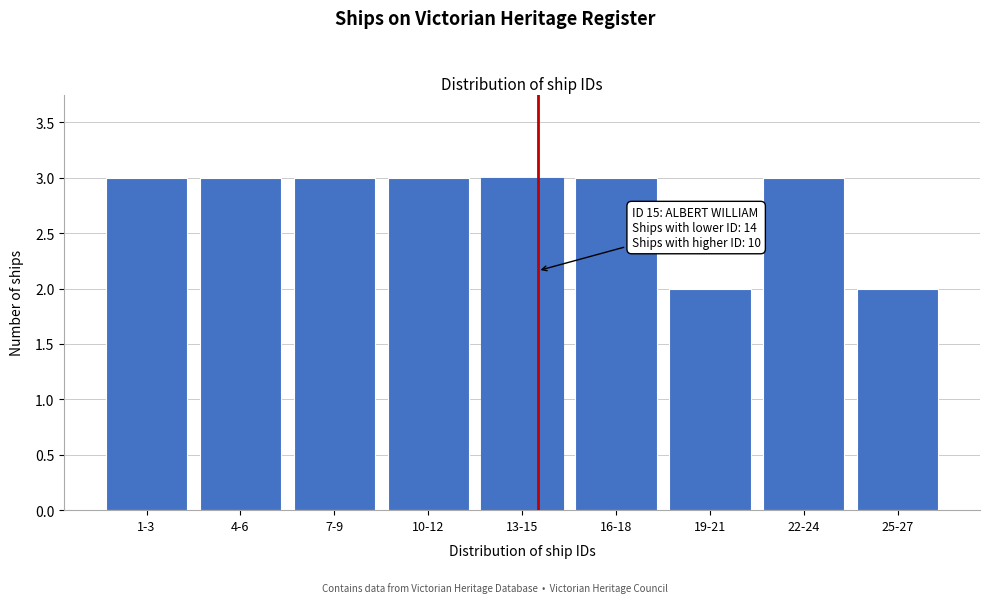

Reading left to right, transcribe all the data shown in this chart.

1-3=3	4-6=3	7-9=3	10-12=3	13-15=3	16-18=3	19-21=2	22-24=3	25-27=2